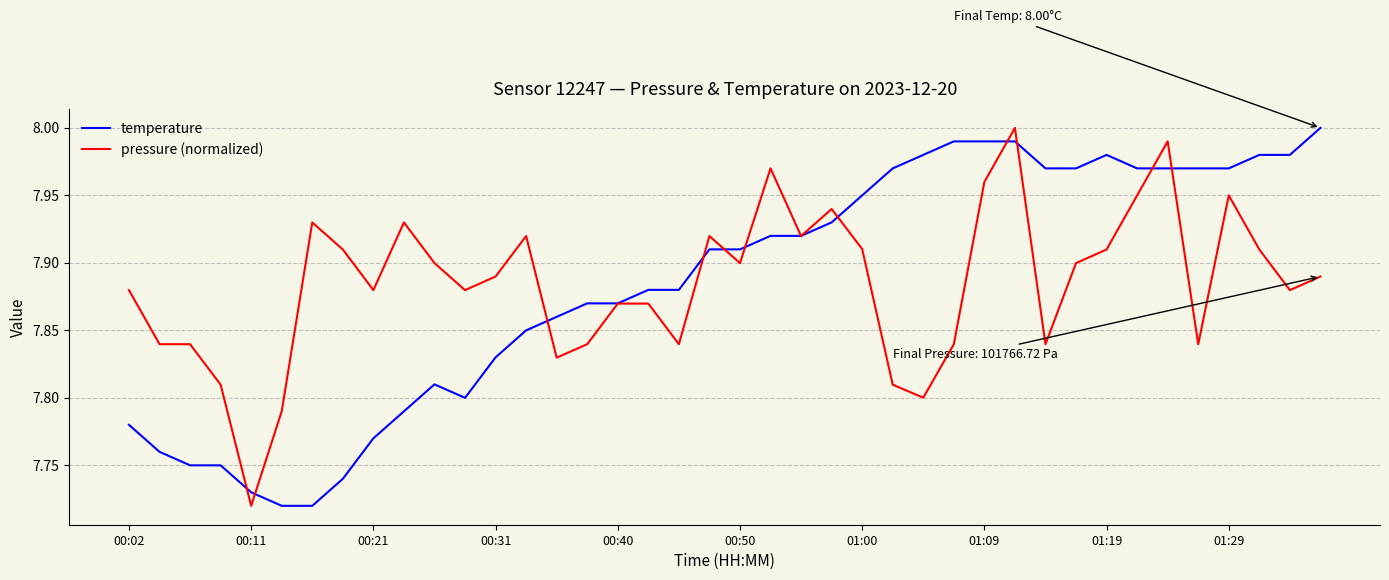

What is the difference between the maximum and minimum values in the temperature series?

0.3